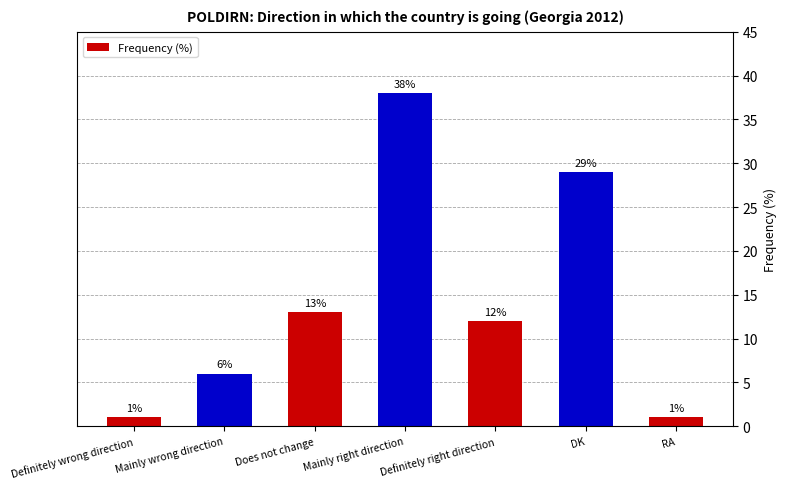

What is the average value?

14